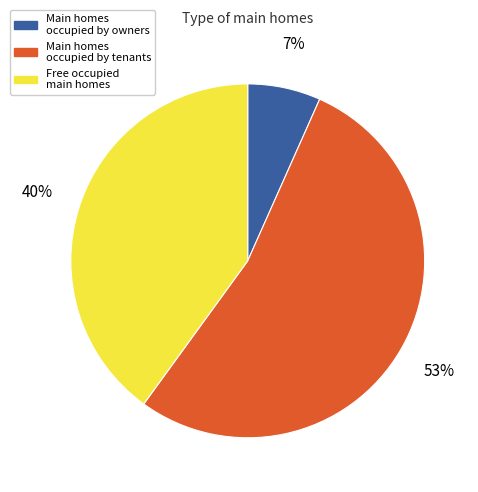

How many segments does this pie chart have?

3